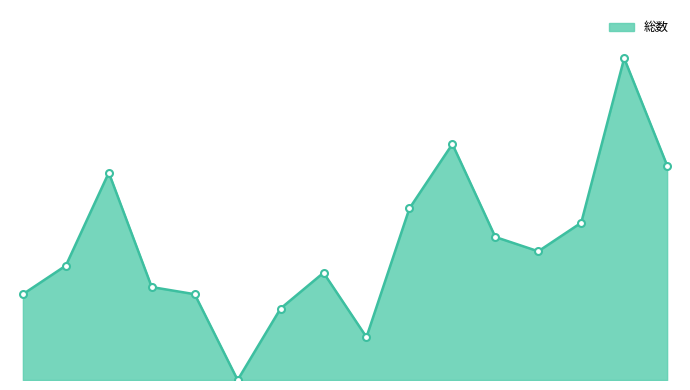

Where does the data first go above 18?

神田